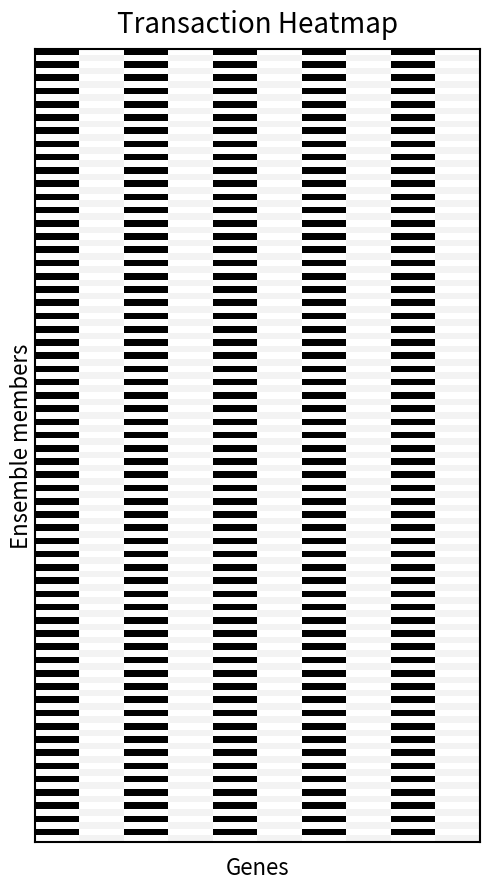

At which category is the sum across all series the highest?

1